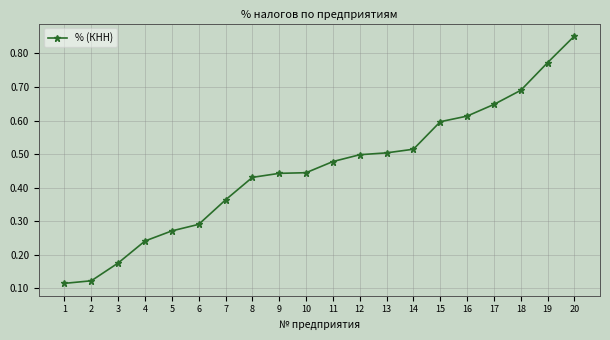

What is the sum of all values?

9.1